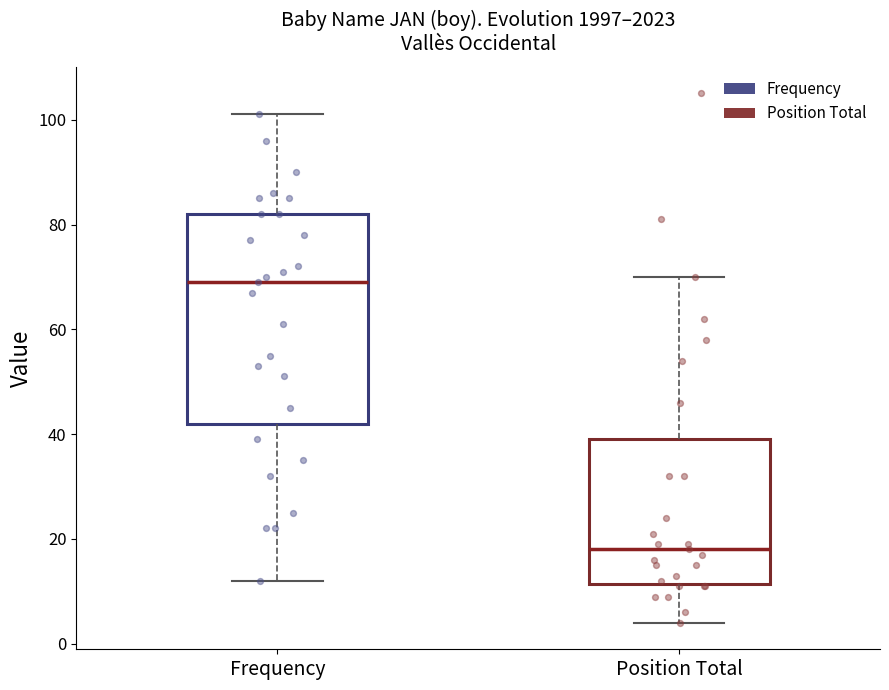

Reading left to right, read every box against the y-axis: the position of its median line, the range the box covers, and the ends of its whiskers. The values are not printed on the chart, so give them approximately, as read against the axis.

Frequency: median 70, box 42 to 82, whiskers 12 to 102
Position Total: median 18, box 12 to 40, whiskers 4 to 70